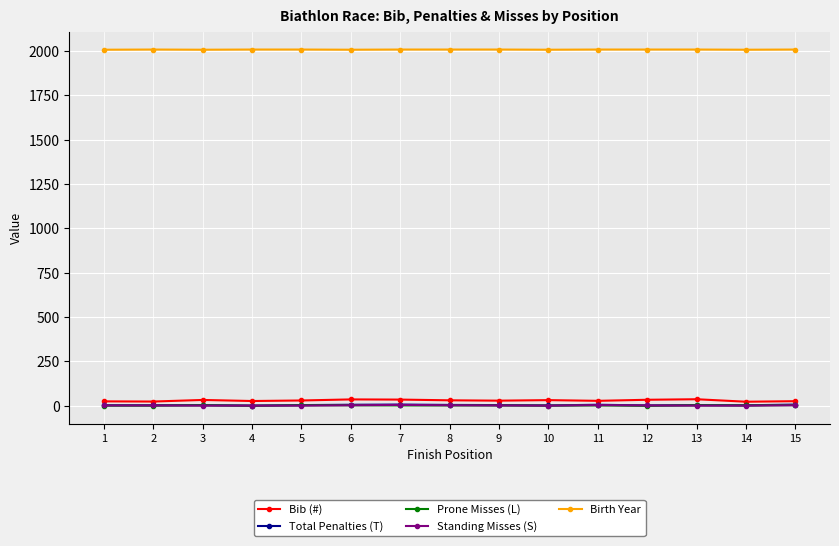

At how many categories does at least one series exceed 507?

15